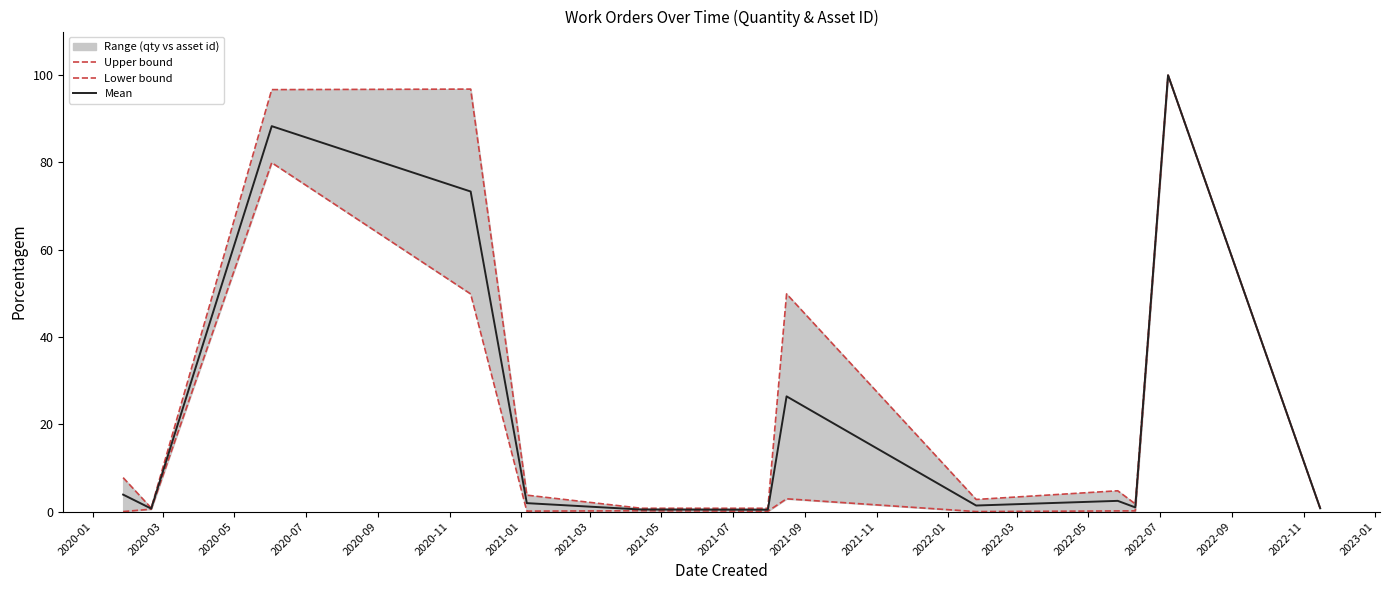

True or false: Upper bound and Lower bound cross at least once.

False